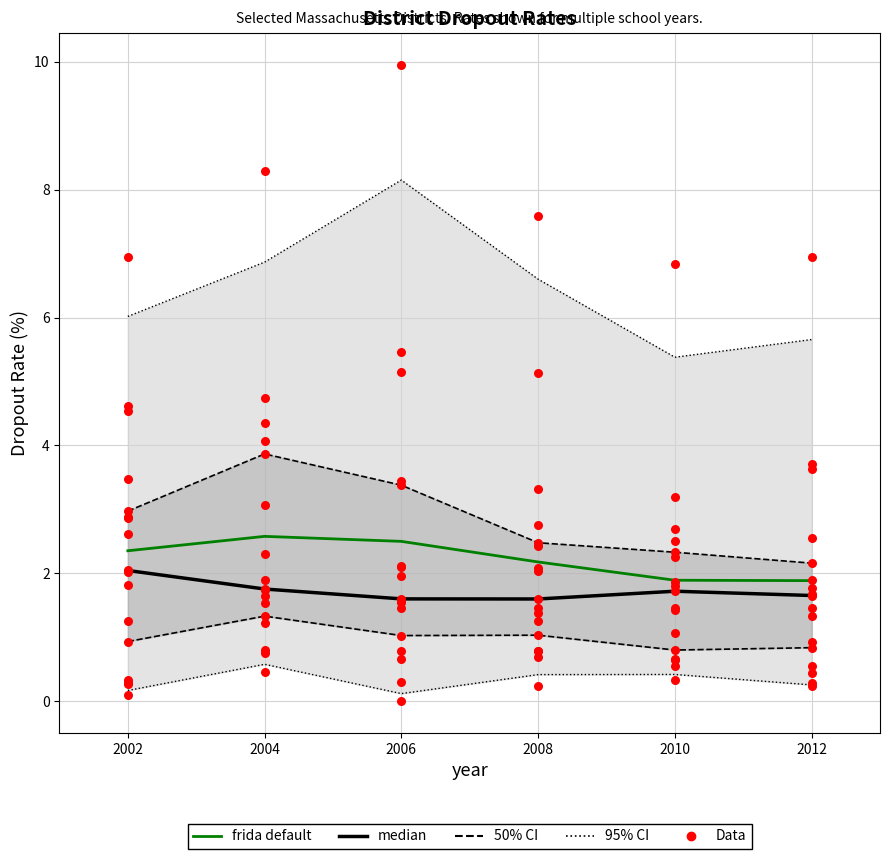

Which series has the largest total across all categories?

95% CI